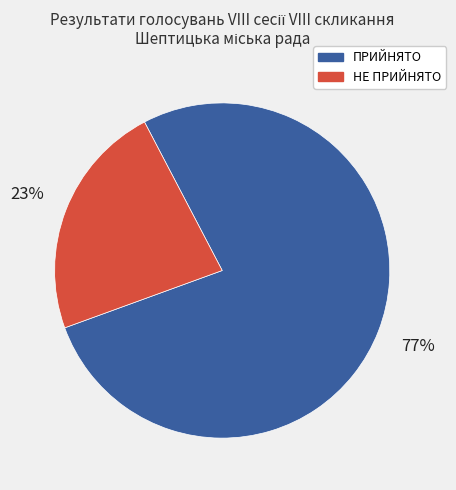

Is there any slice that represents more than half of the pie?

Yes